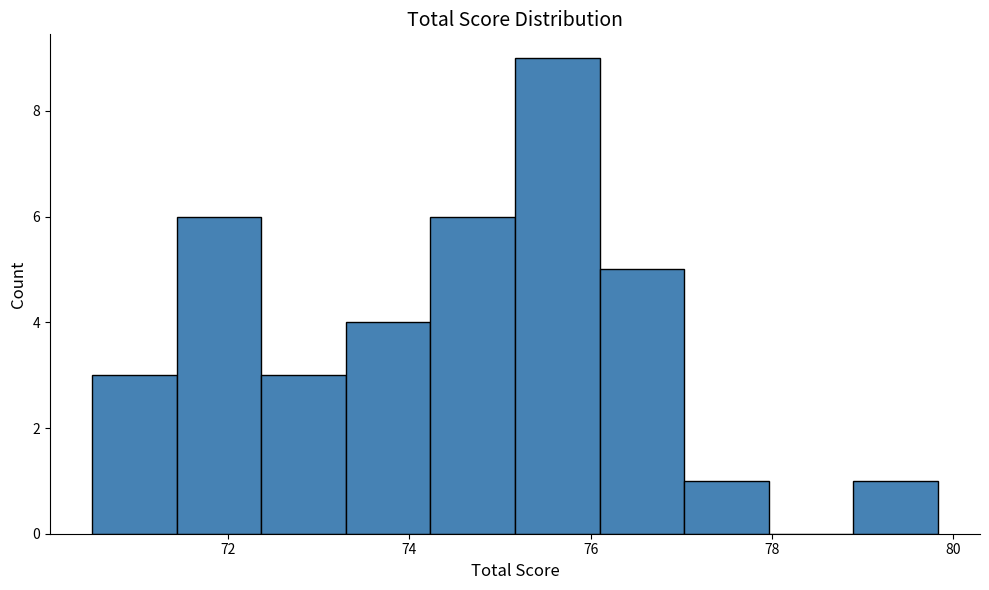

Reading left to right, transcribe this chart: for each bar, give the range it covers on the x-axis and its height. Neither the bar edges nor the heights are printed on the chart, so give them approximately, as read against the axes.

70.6 to 71.4: 3
71.4 to 72.4: 6
72.4 to 73.2: 3
73.2 to 74.2: 4
74.2 to 75.2: 6
75.2 to 76.0: 9
76.0 to 77.0: 5
77.0 to 78.0: 1
78.0 to 78.8: 0
78.8 to 79.8: 1